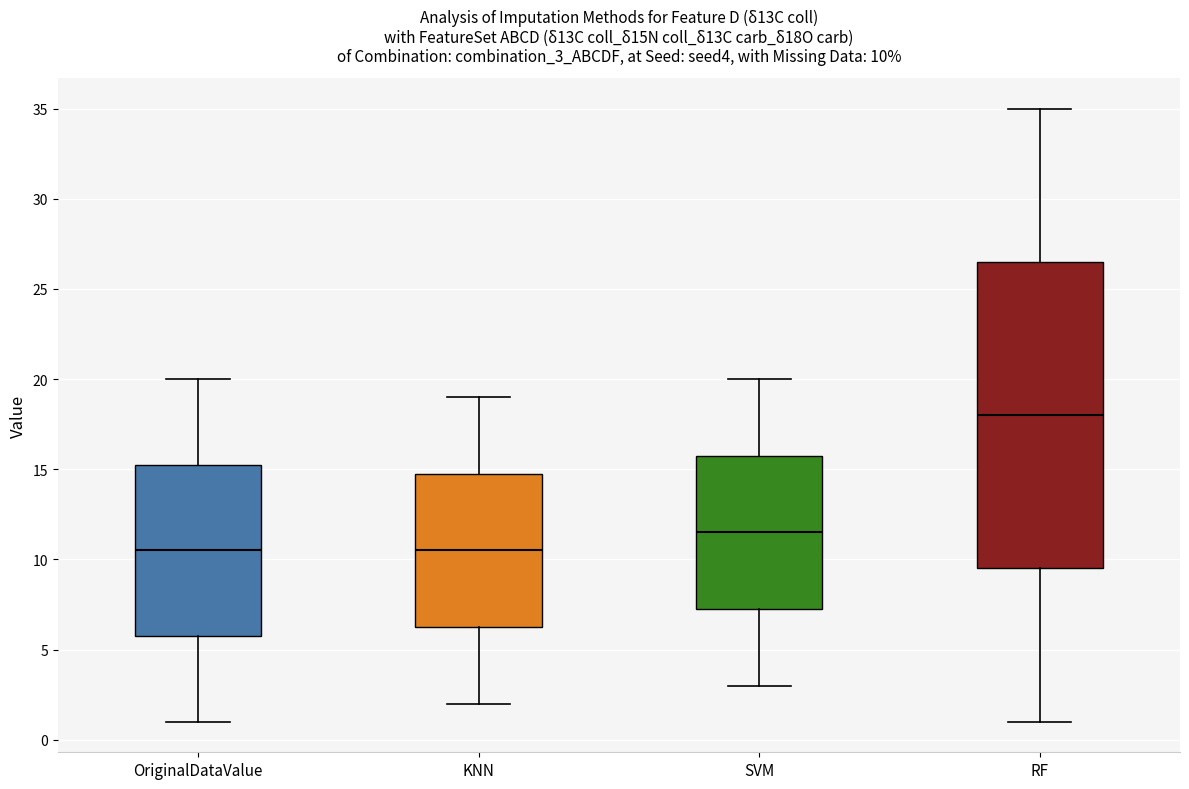

Comparing the boxes themselves (not the whiskers), which one is the tallest?

RF